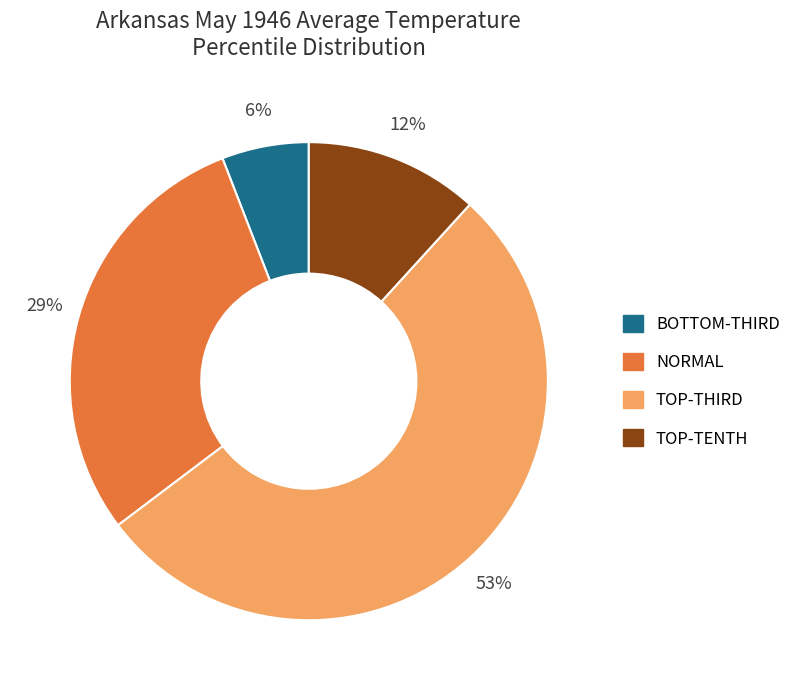

To the nearest percent, what is the average slice percentage?

25%